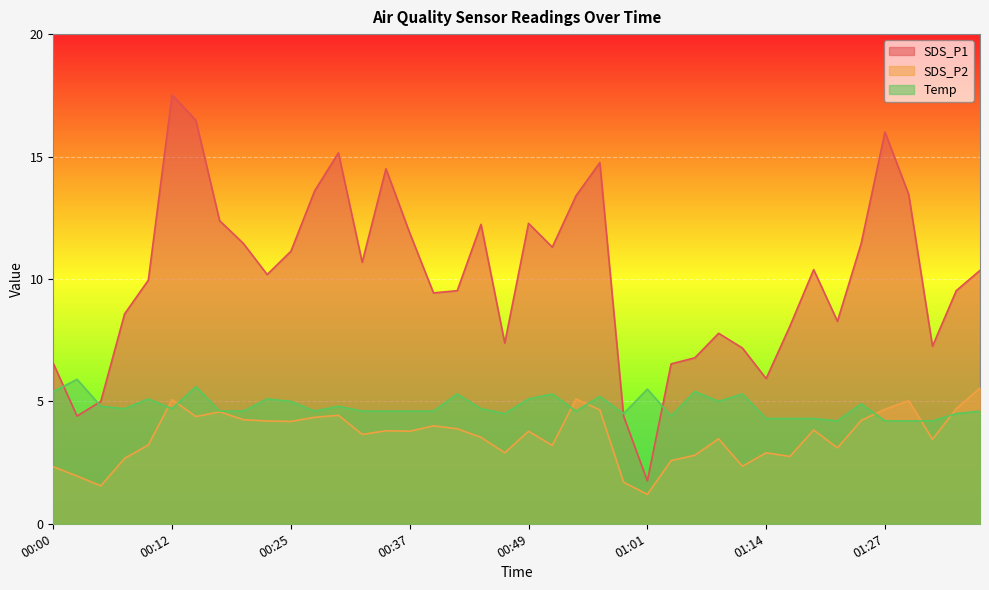

True or false: SDS_P2 has a value of 2.7 at 00:08.

True